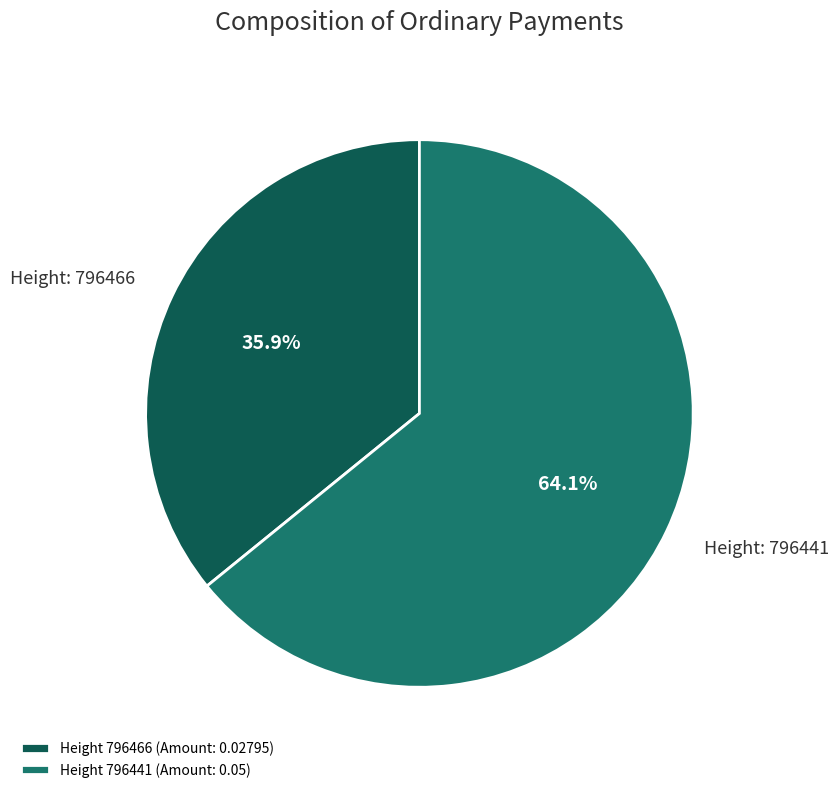

Rank the categories by value from highest to lowest.

Height 796441 (Amount: 0.05), Height 796466 (Amount: 0.02795)